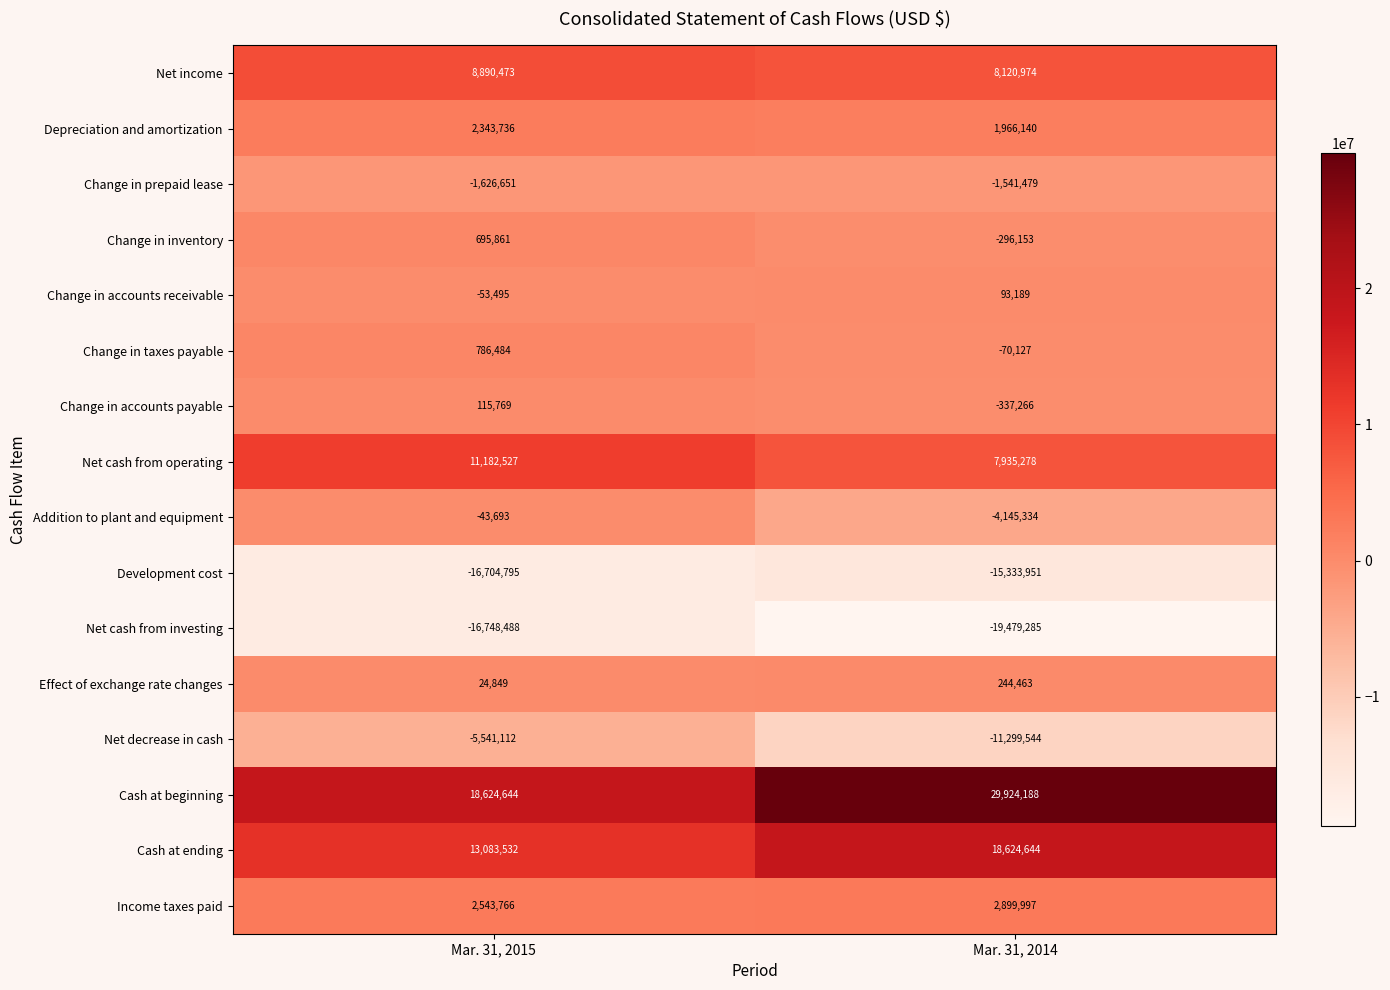

What is the approximate value of Net income at Mar. 31, 2014?

8120974